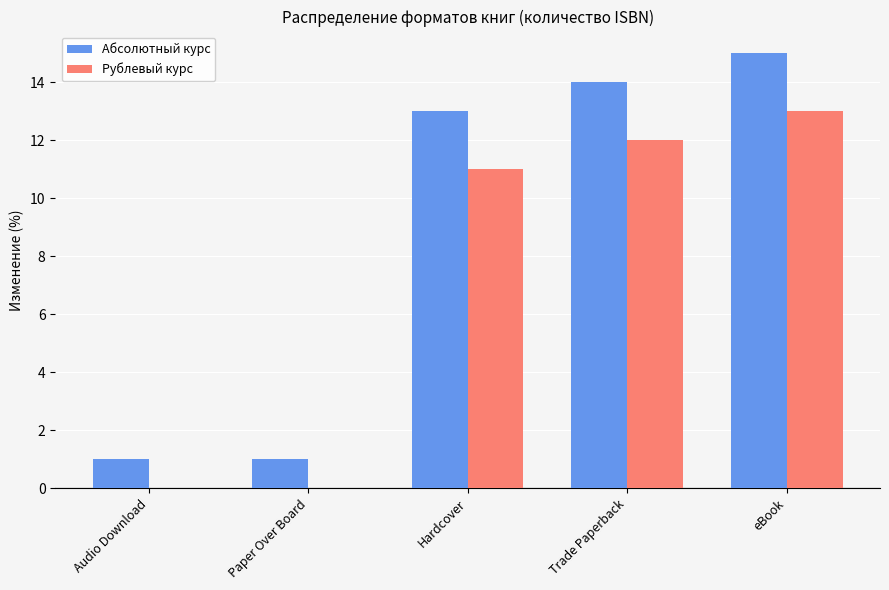

Is the value of Абсолютный курс at eBook greater than the value of Рублевый курс at Audio Download?

Yes